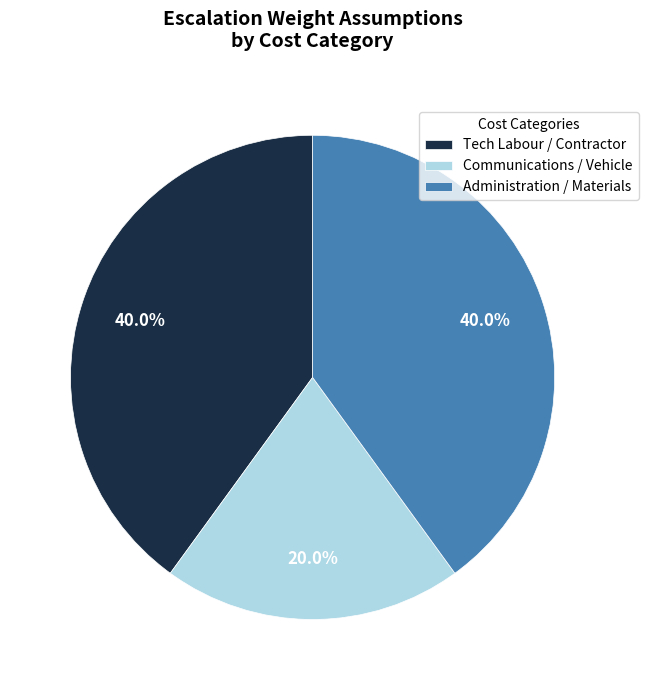

Which slice is the smallest?

Communications / Vehicle